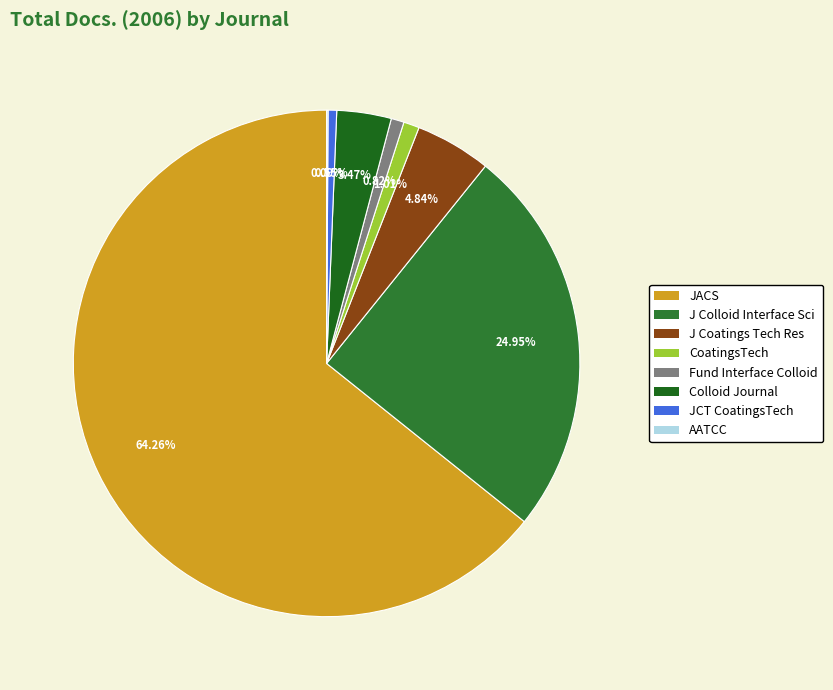

What is the majority slice?

JACS